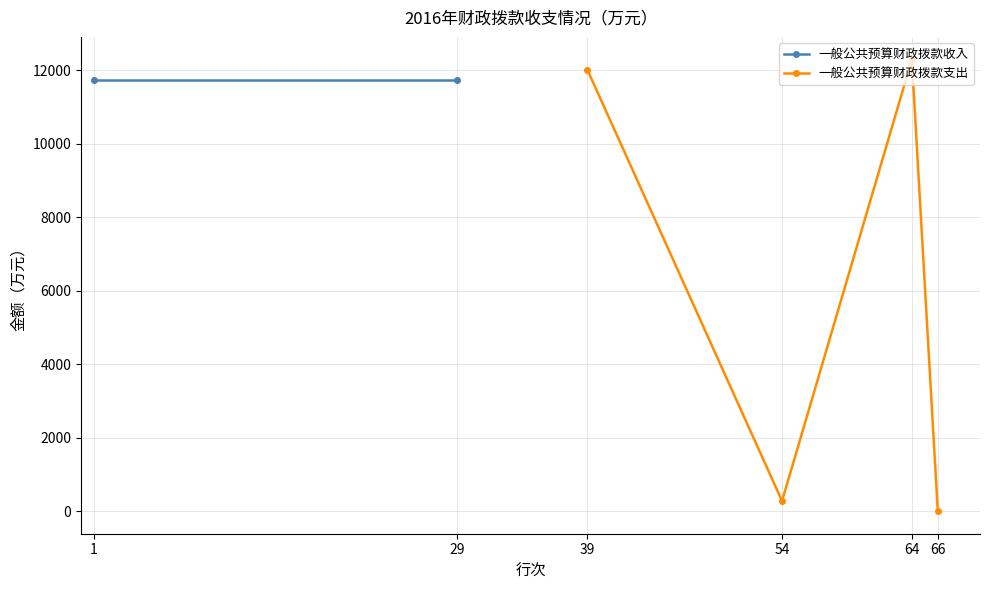

What is the value of the 一般公共预算财政拨款支出 point at the 3rd from the left?

12289.9